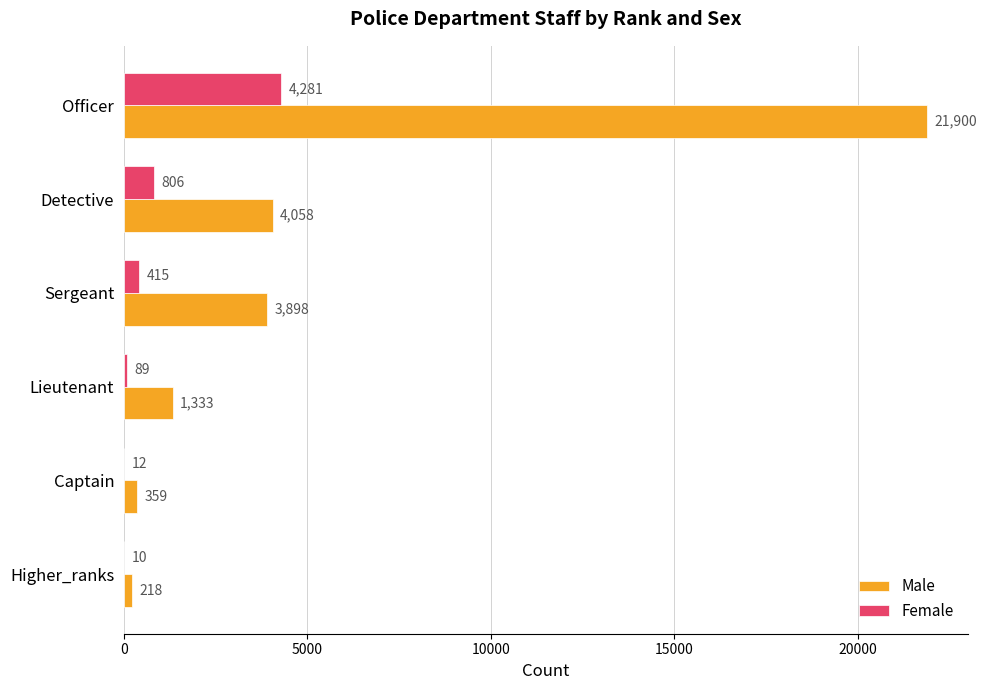

True or false: Female has a value of 12 at Captain.

True